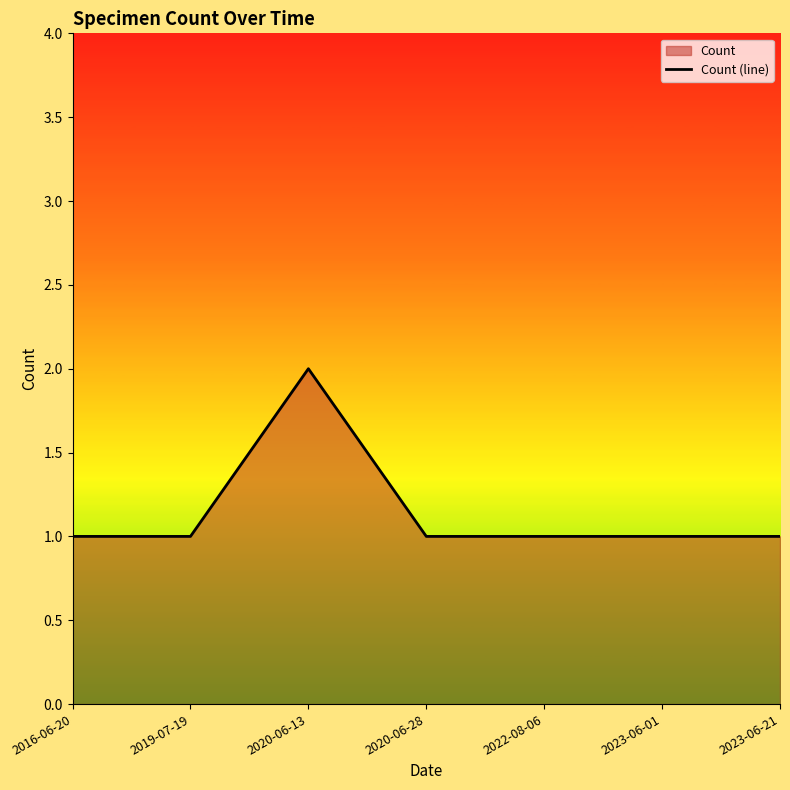

How many values exceed 1?

1